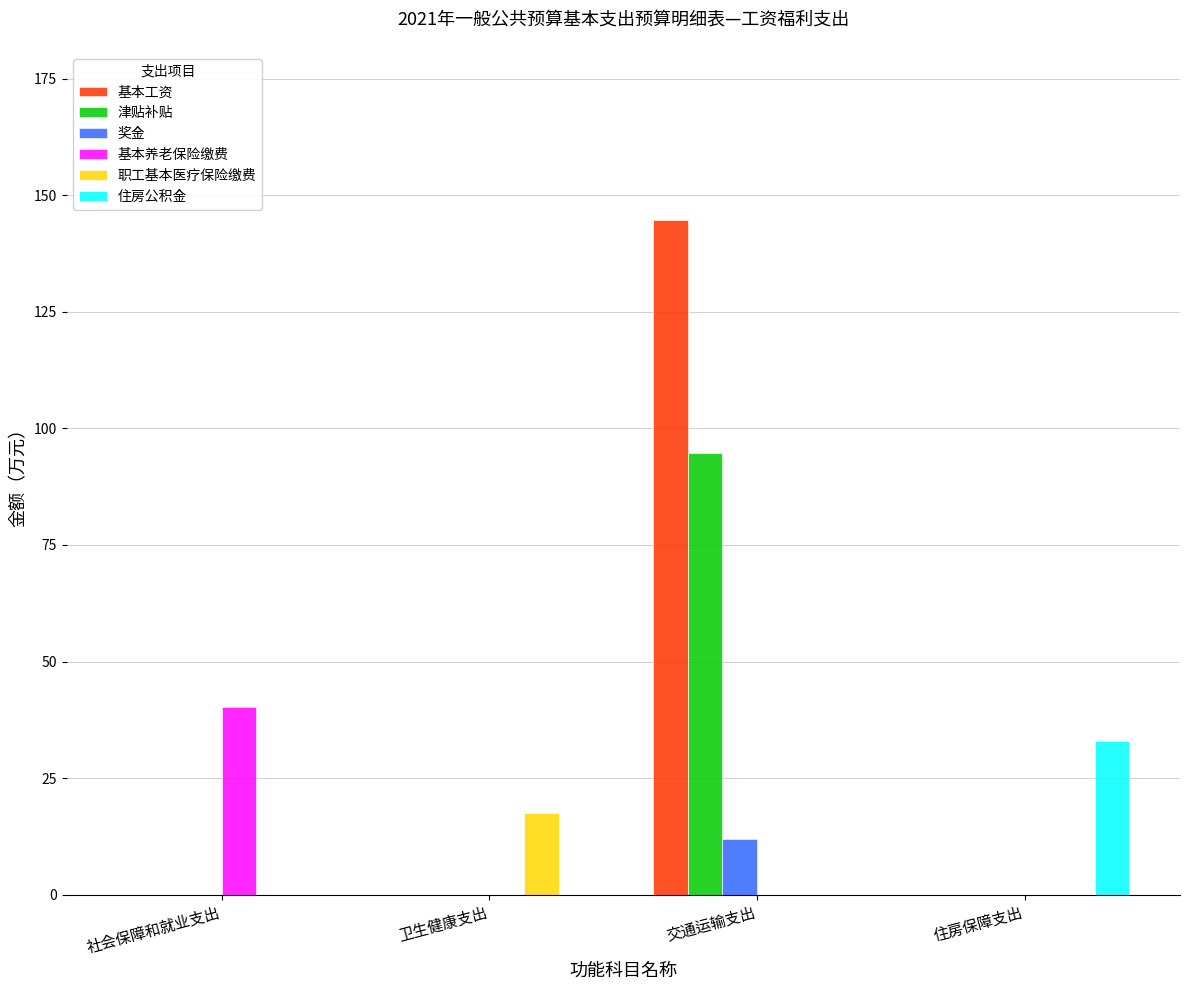

Which series has the largest total across all categories?

基本工资